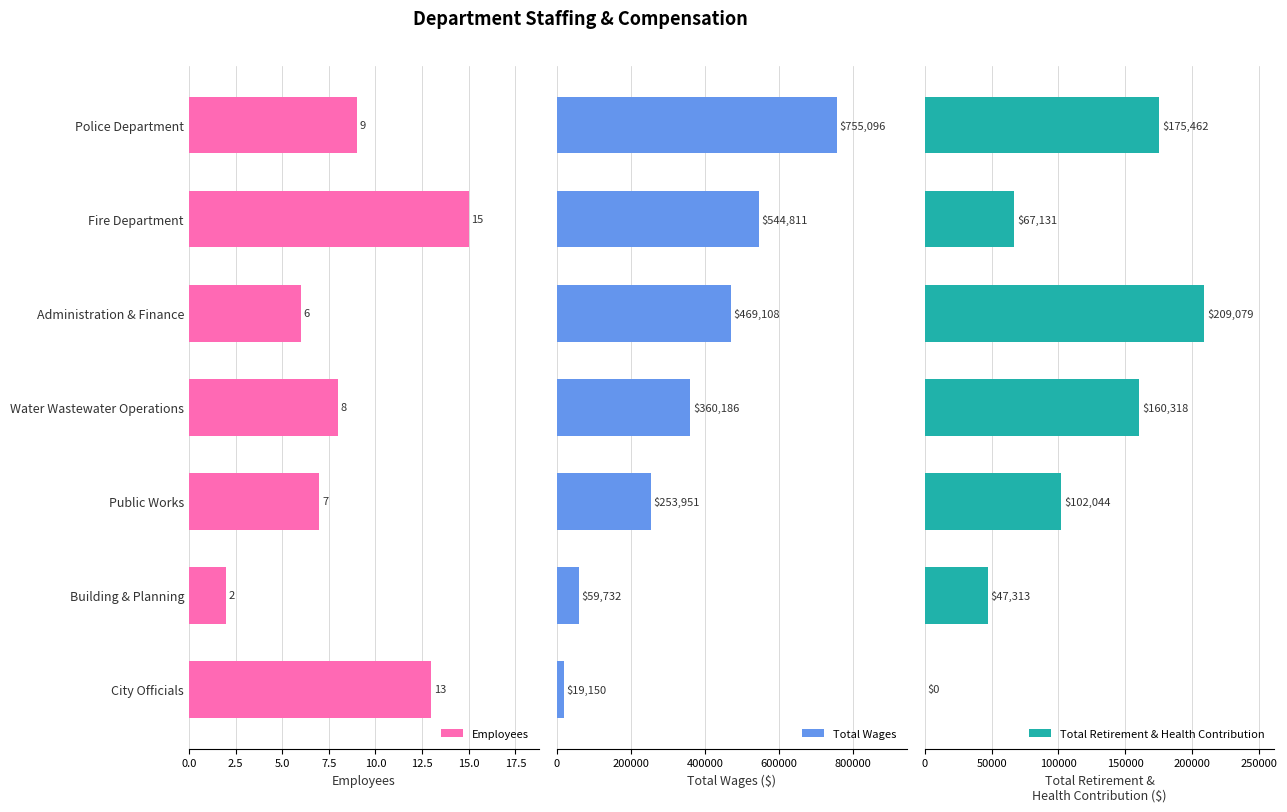

How many values in the Employees series are below 8?

3